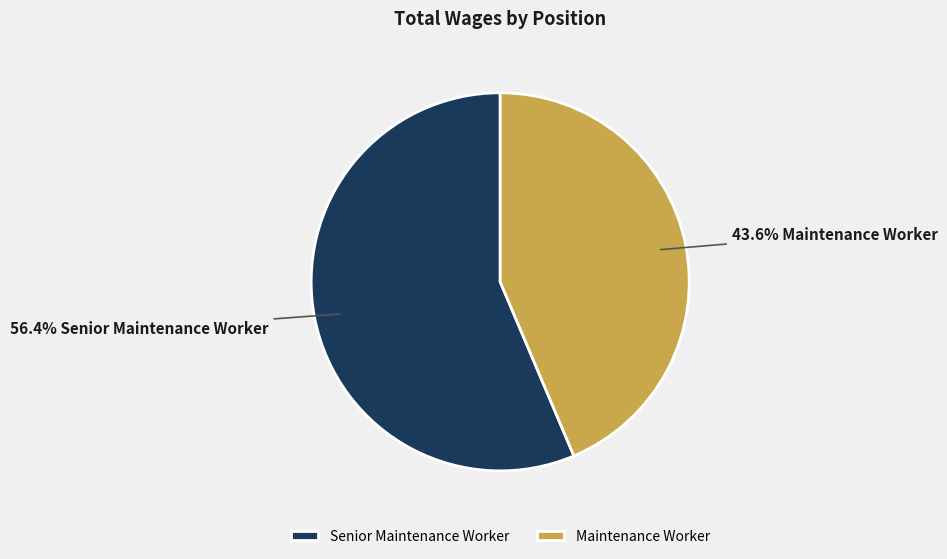

Does any single category account for the majority?

Yes